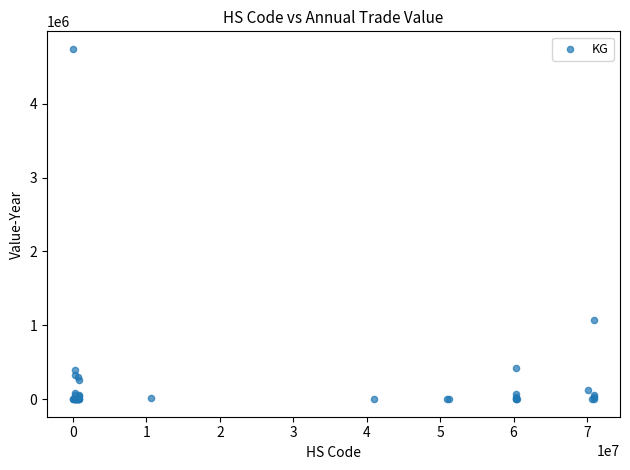

What Y value in the scatter plot is closest to 2371801?

1071764